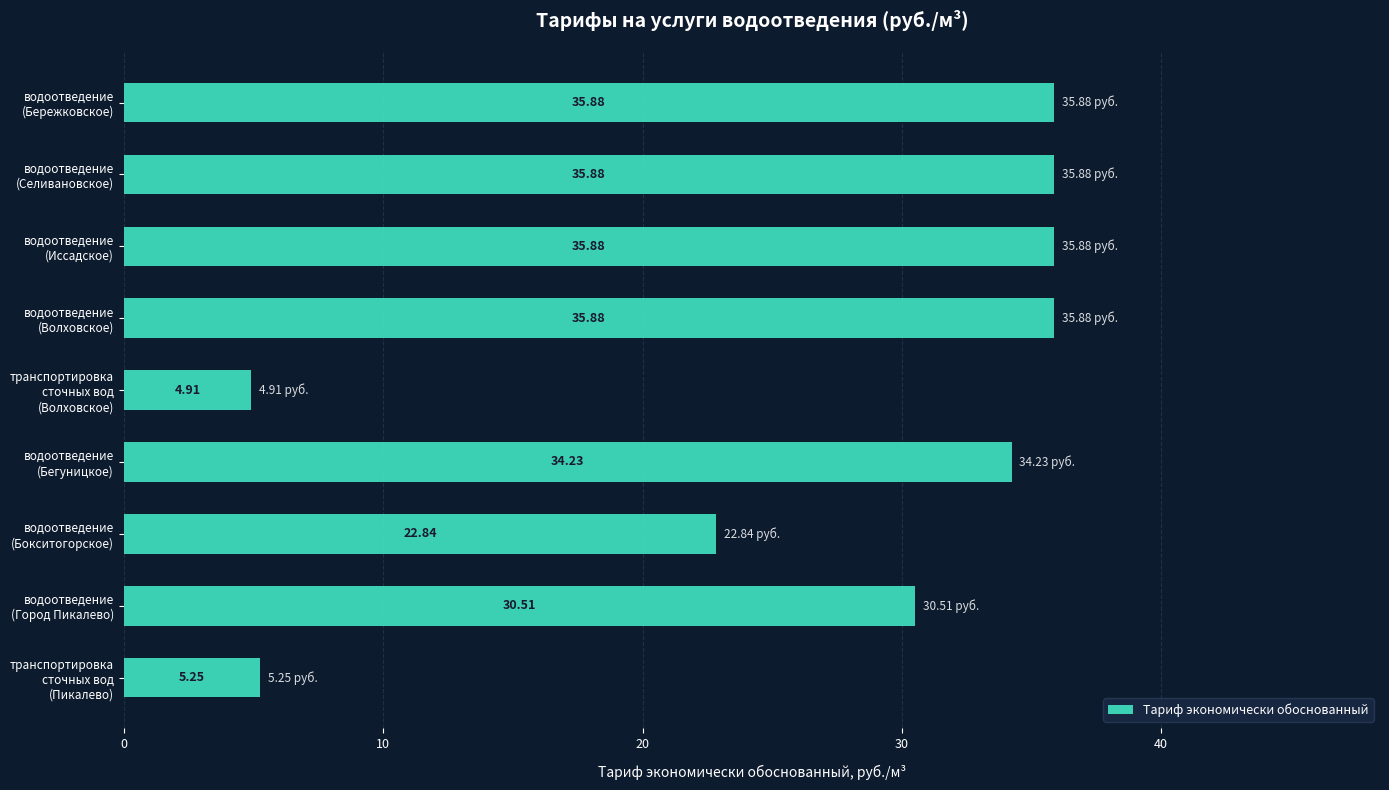

What is the smallest value displayed?

4.9